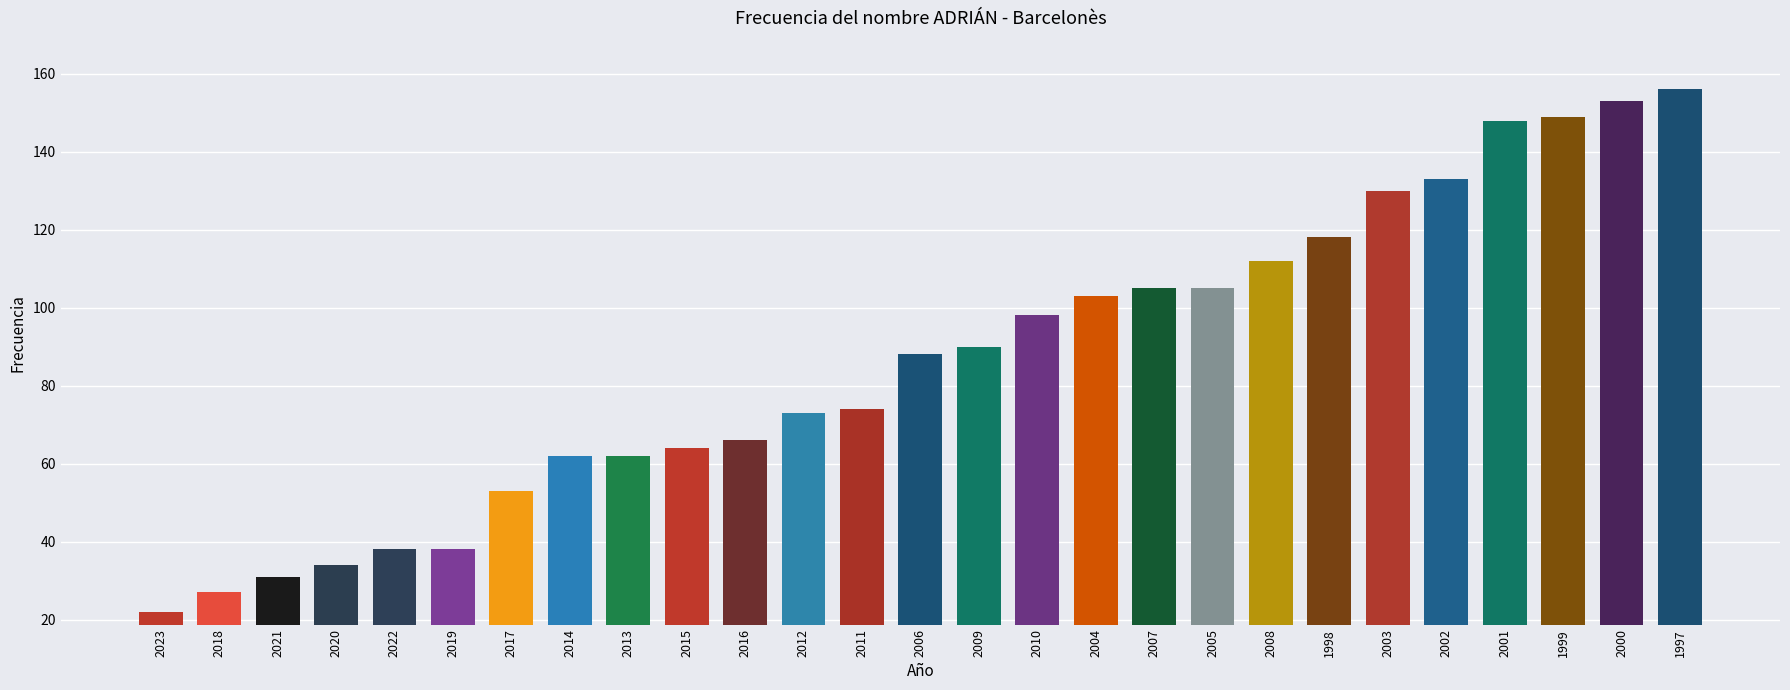

What is the difference between the maximum and minimum values?

134